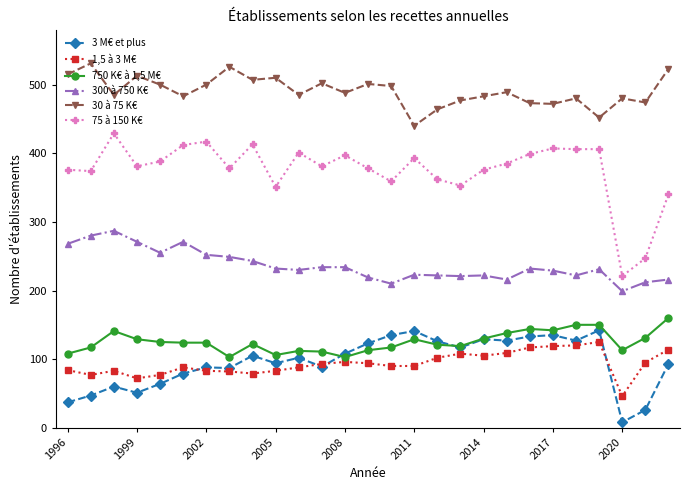

Which series has the largest range (max minus min)?

75 à 150 K€